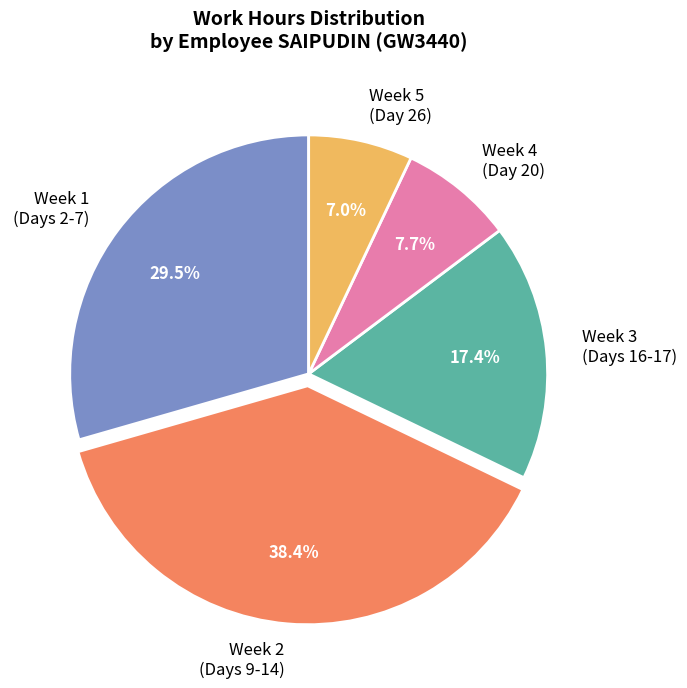

Between Week 2 (Days 9-14) and Week 1 (Days 2-7), which is larger?

Week 2 (Days 9-14)